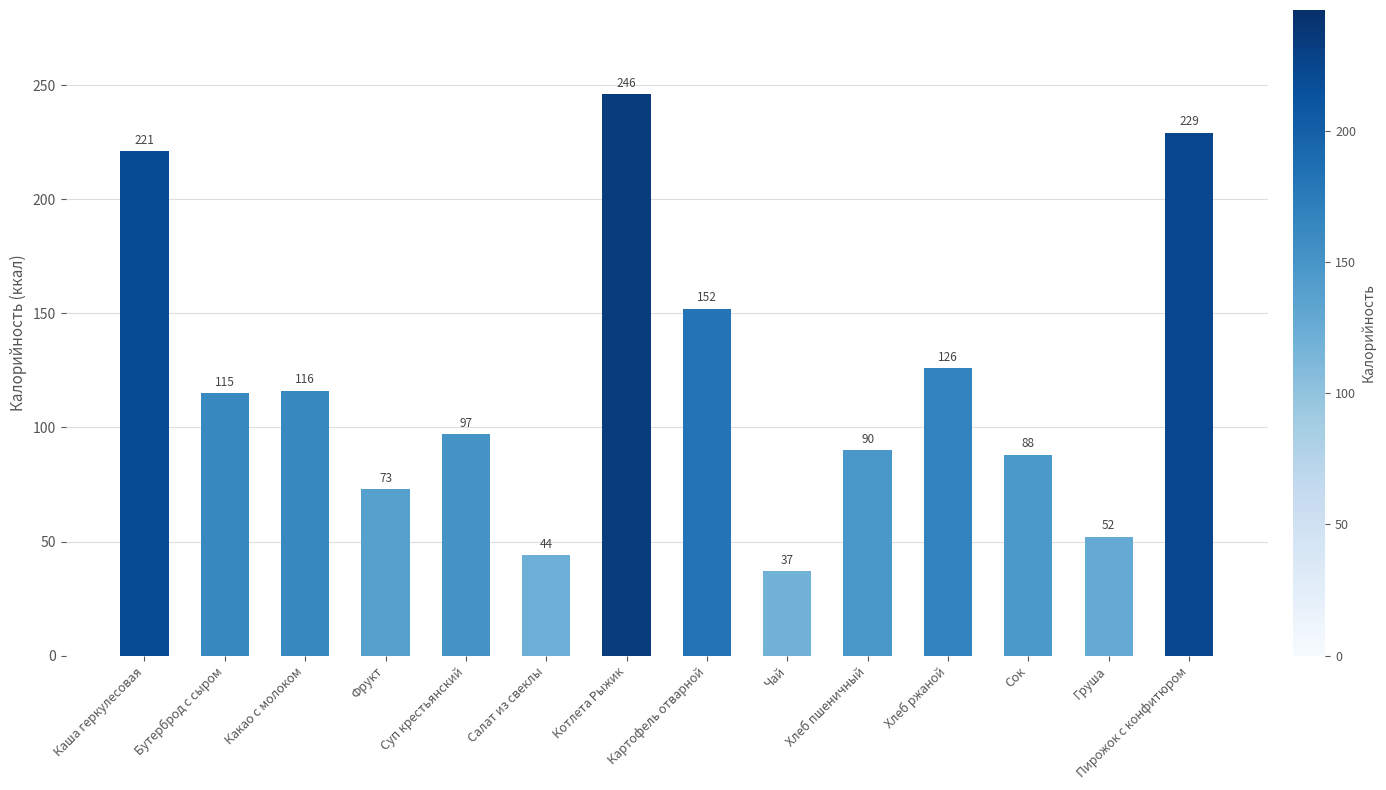

What is the difference between the values at Пирожок с конфитюром and Каша геркулесовая?

8